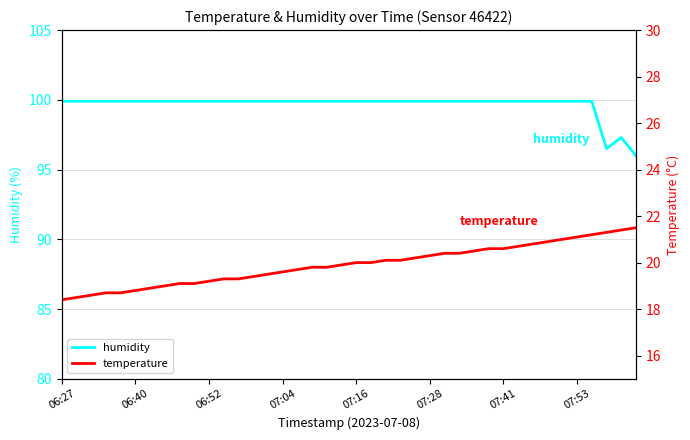

Is the value of temperature at 18 greater than the value of humidity at 29?

No